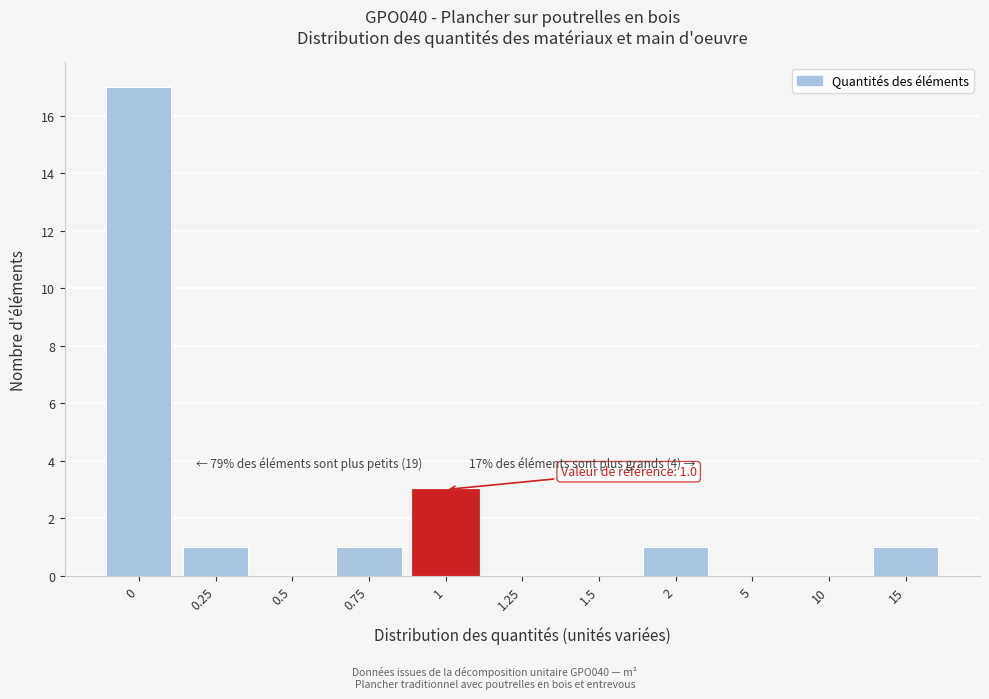

Reading left to right, list all the values displayed in this chart.

0=17	0.25=1	0.5=0	0.75=1	1=3	1.25=0	1.5=0	2=1	5=0	10=0	15=1